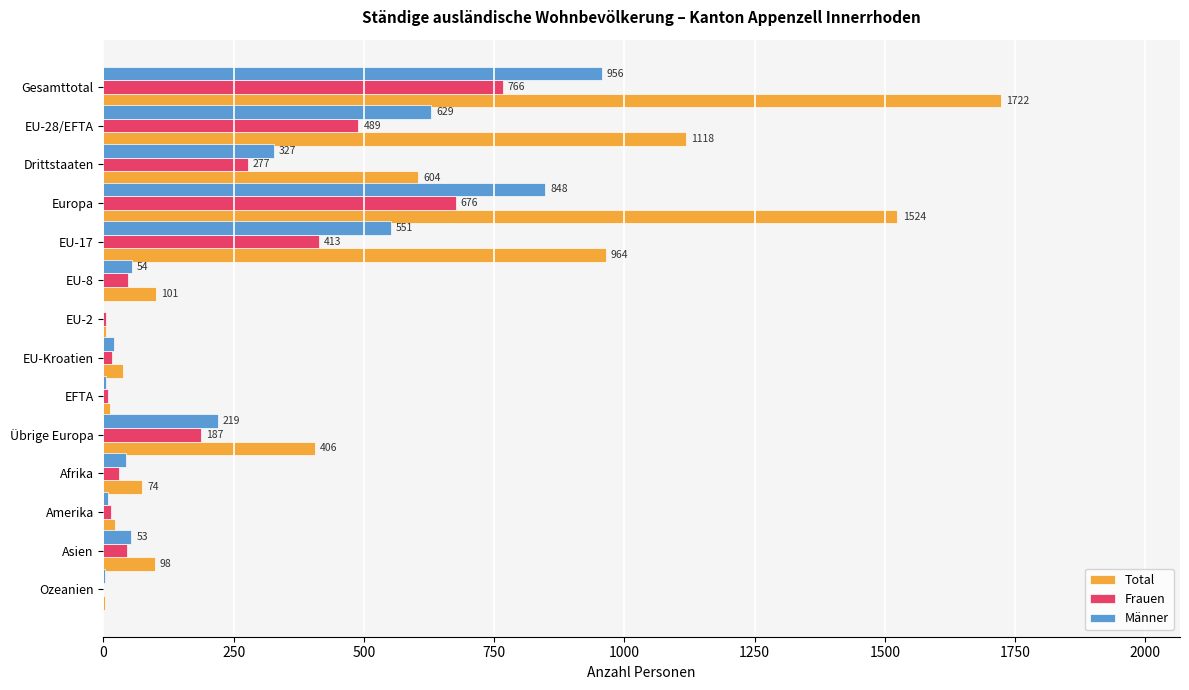

Which series changed the most between EU-2 and Afrika?

Total